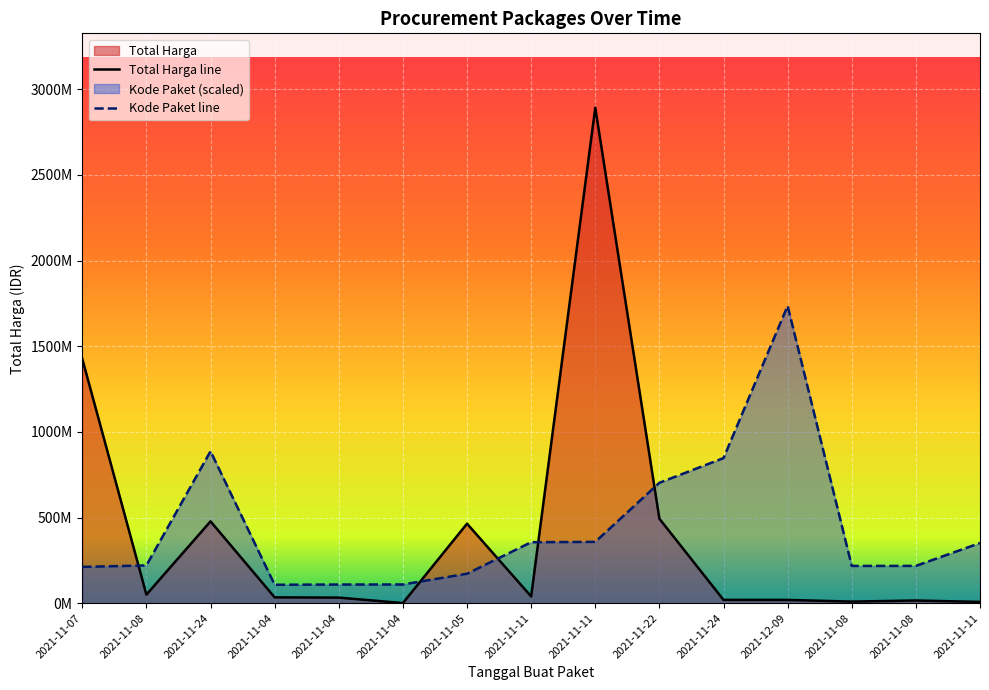

Is it true that Kode Paket equals 473682356.3 at 2021-11-22?

False